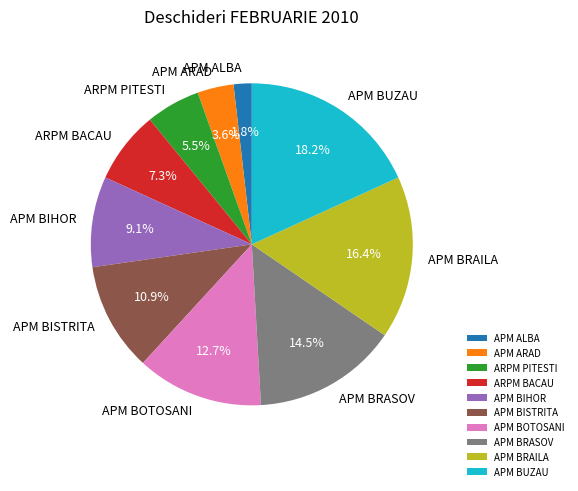

Does any single category account for the majority?

No